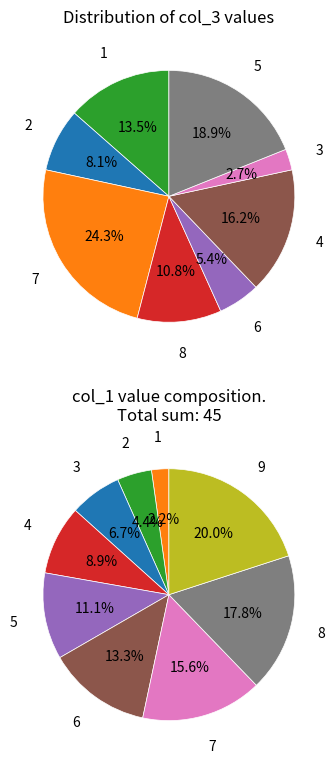

True or false: 8 accounts for 18% of the total.

True